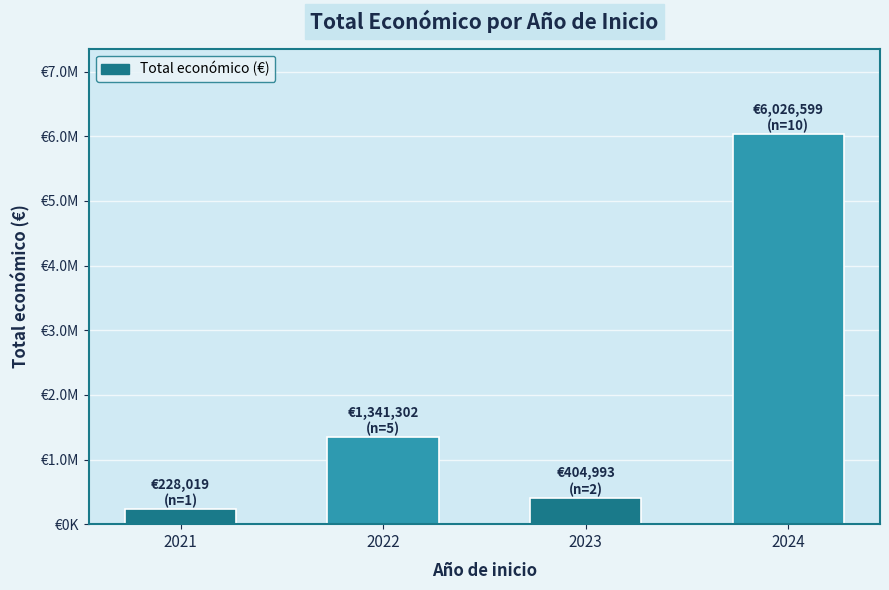

Does the chart contain any negative values?

No